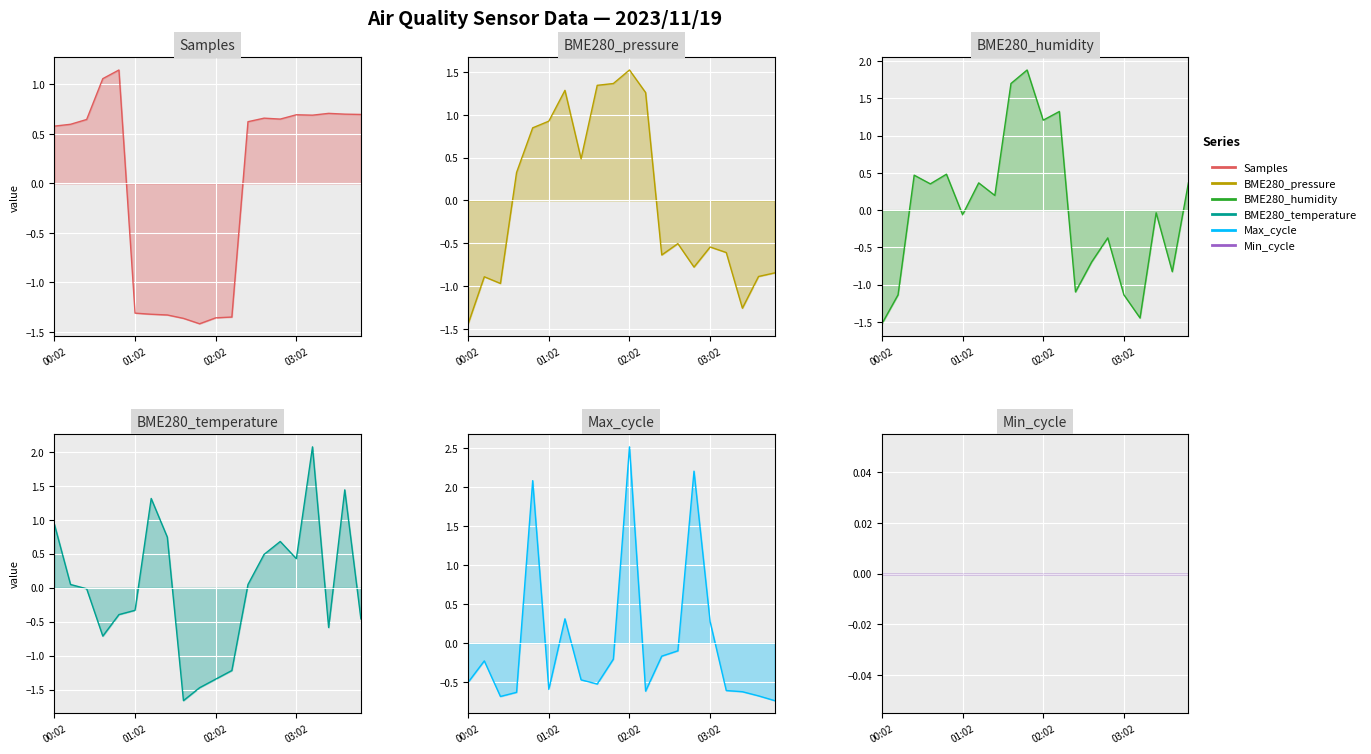

What is the difference between the maximum and minimum values in the Samples line series?

2.6